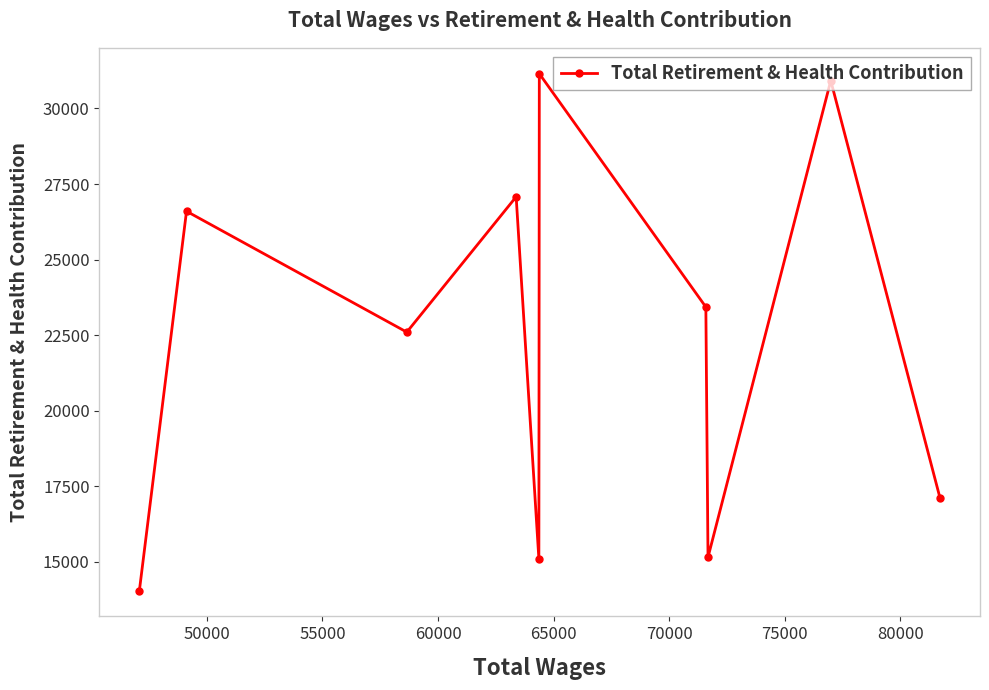

What is the value of the 6th point from the left?

31151